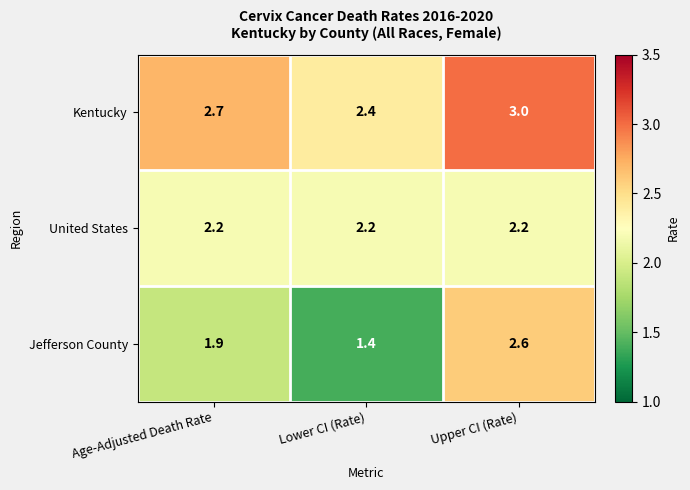

What is the minimum value shown in the chart?

1.4